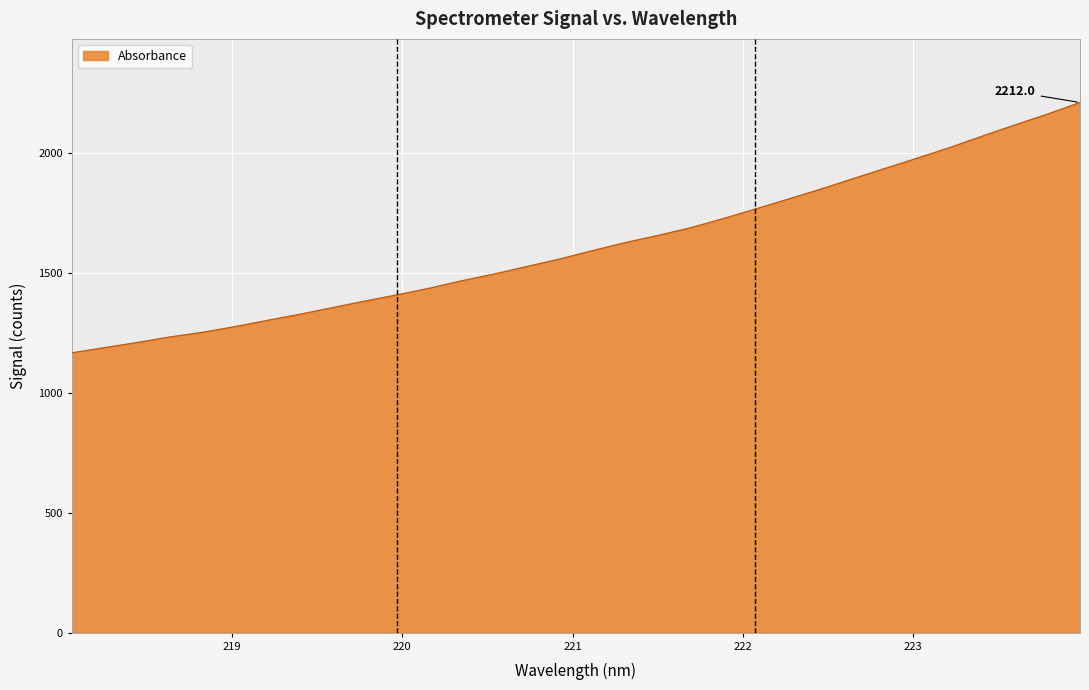

What is the smallest value displayed?

1167.5